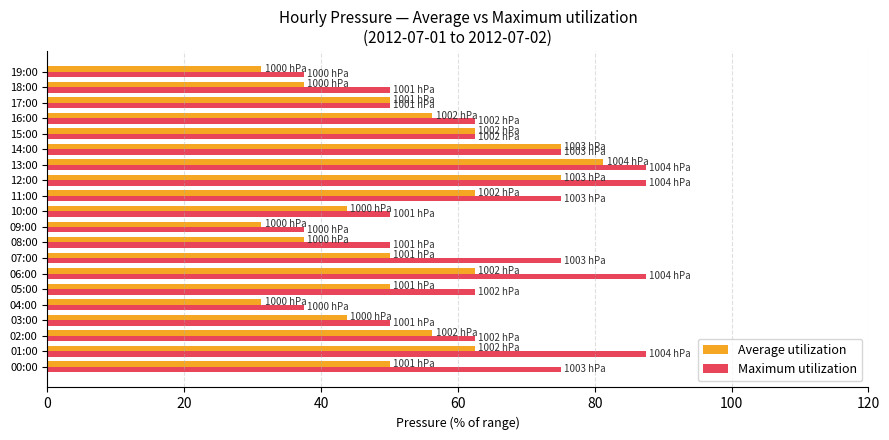

Which series changed the most between 12:00 and 14:00?

Maximum utilization